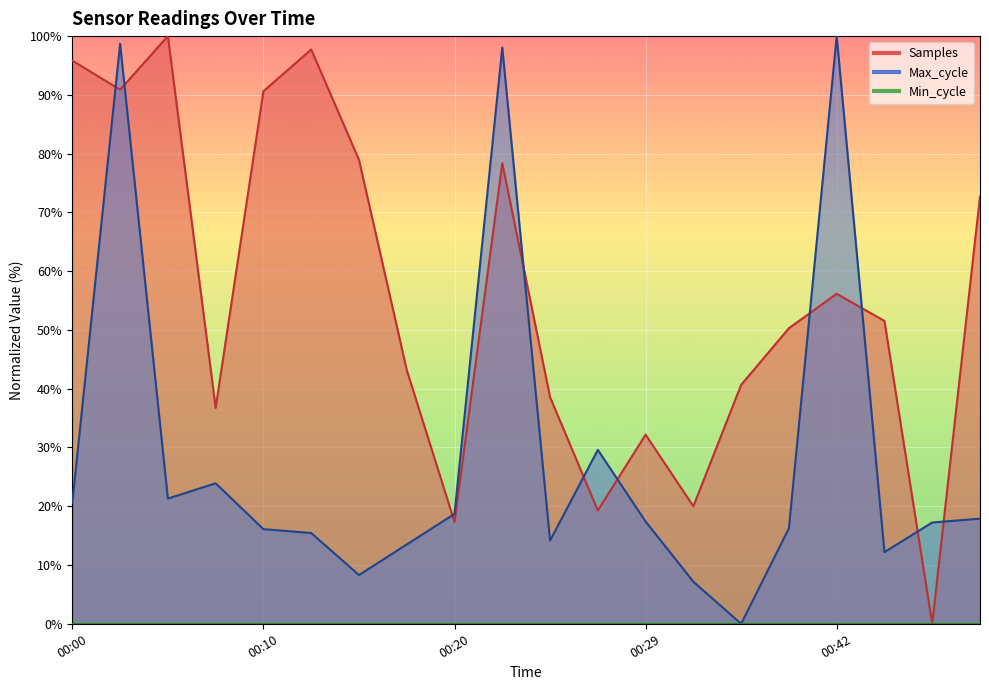

Rank the series at 00:12 from lowest to highest value.

Max_cycle, Samples